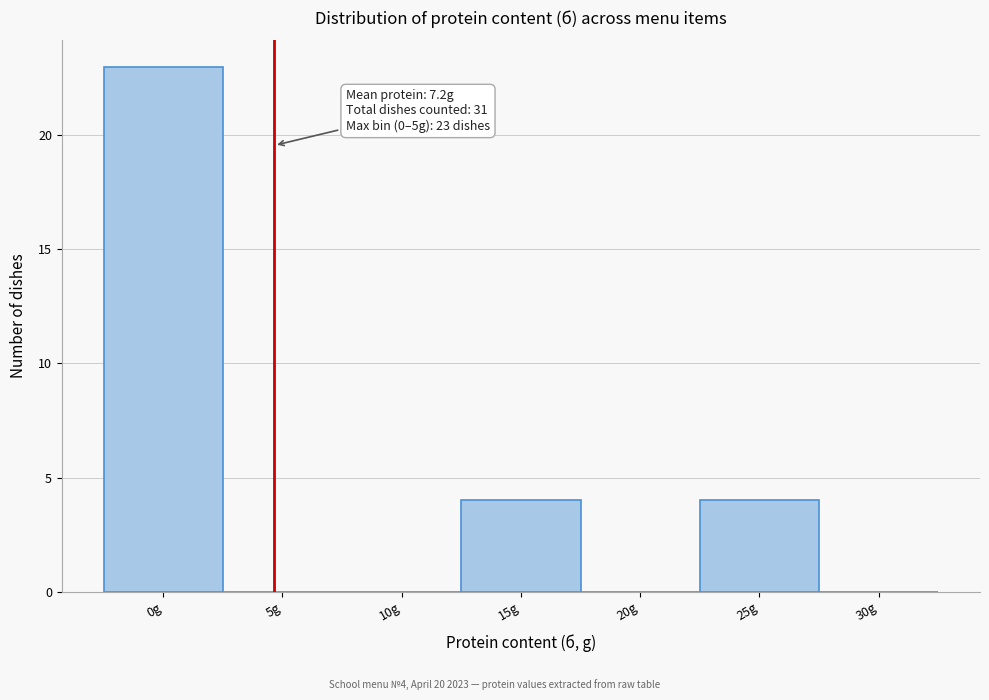

Reading right to left, list all the values displayed in this chart.

30g=0	25g=4	20g=0	15g=4	10g=0	5g=0	0g=23